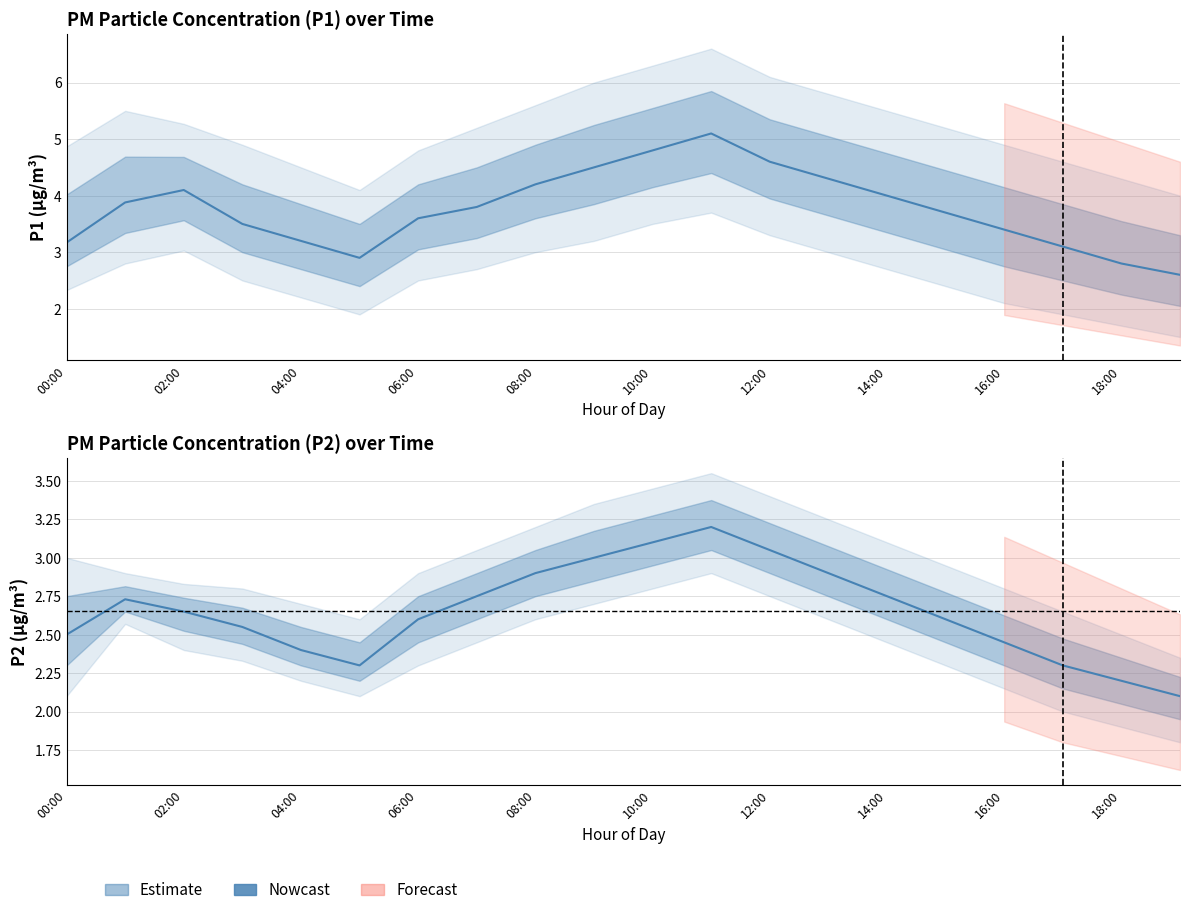

In P1_lower, how many points are lower than both neighbors (excluding endpoints)?

1